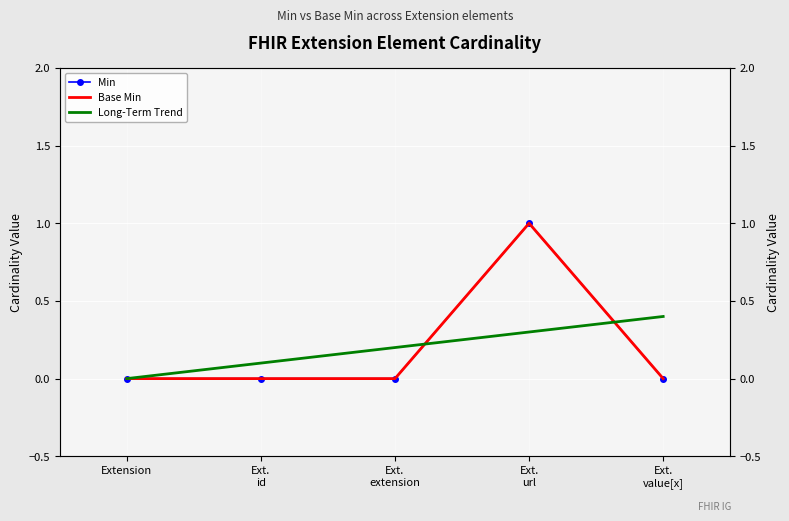

Count the number of categories in the chart.

5